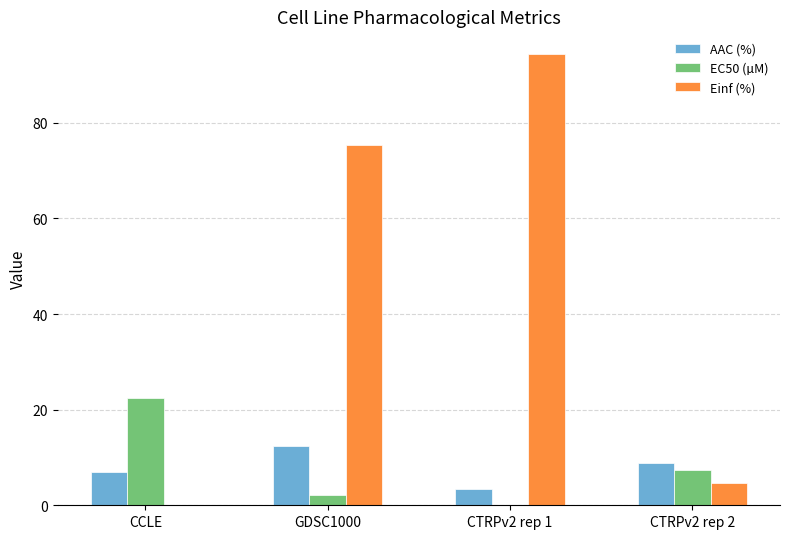

The Einf (%) series shows 0.0 at CCLE. True or false?

True